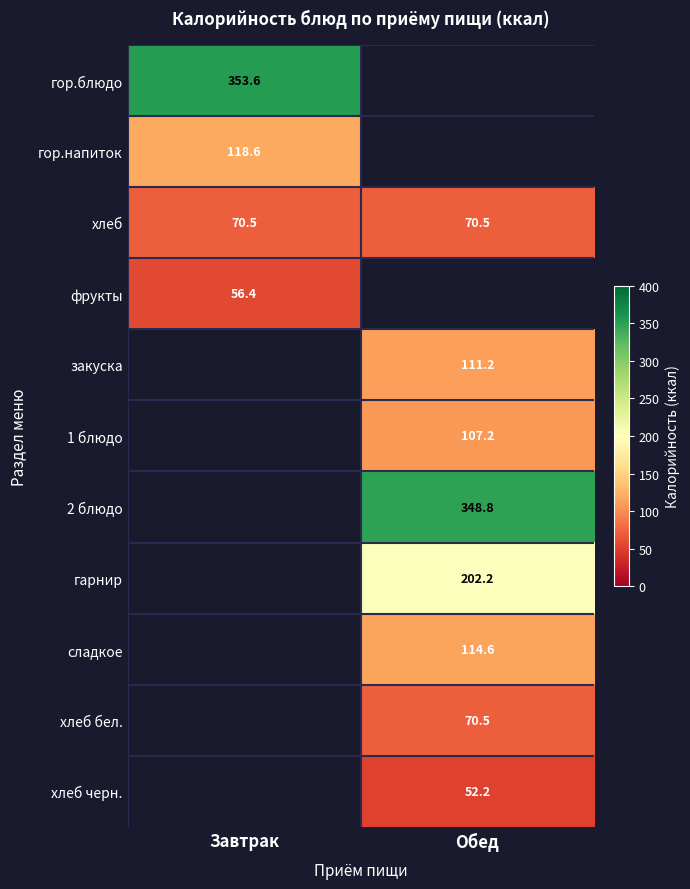

What is the smallest value displayed?

52.2